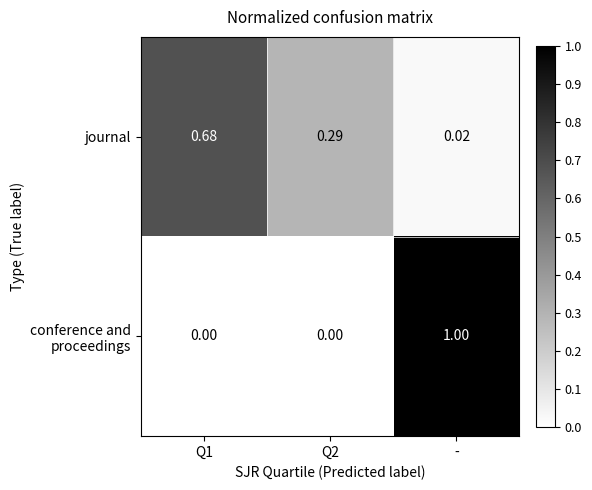

Which label corresponds to the largest value in the chart?

-